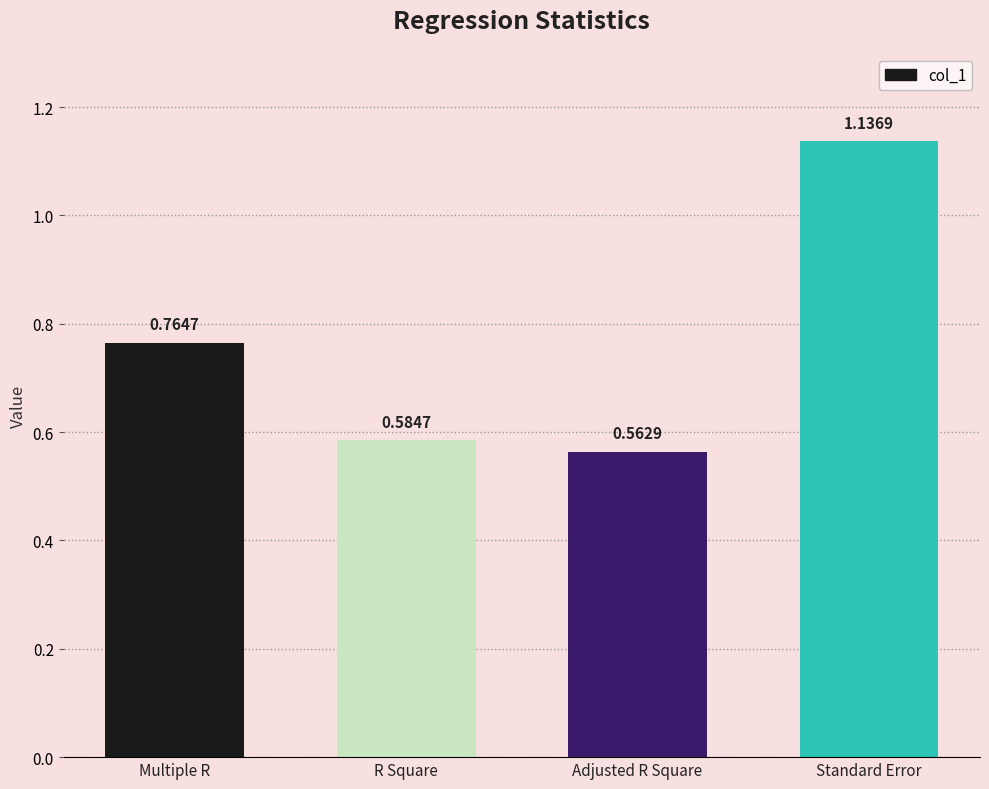

Rank the categories by value from lowest to highest.

Adjusted R Square, R Square, Multiple R, Standard Error